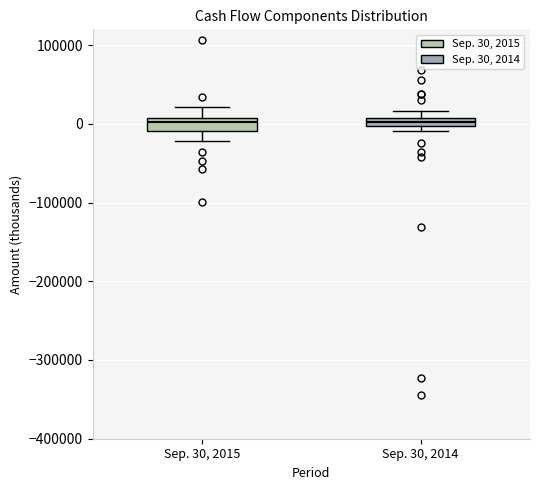

Where is the upper edge of the box for Sep. 30, 2014 on the y-axis? The values are not printed on the chart, so give them approximately, as read against the axis.

10000